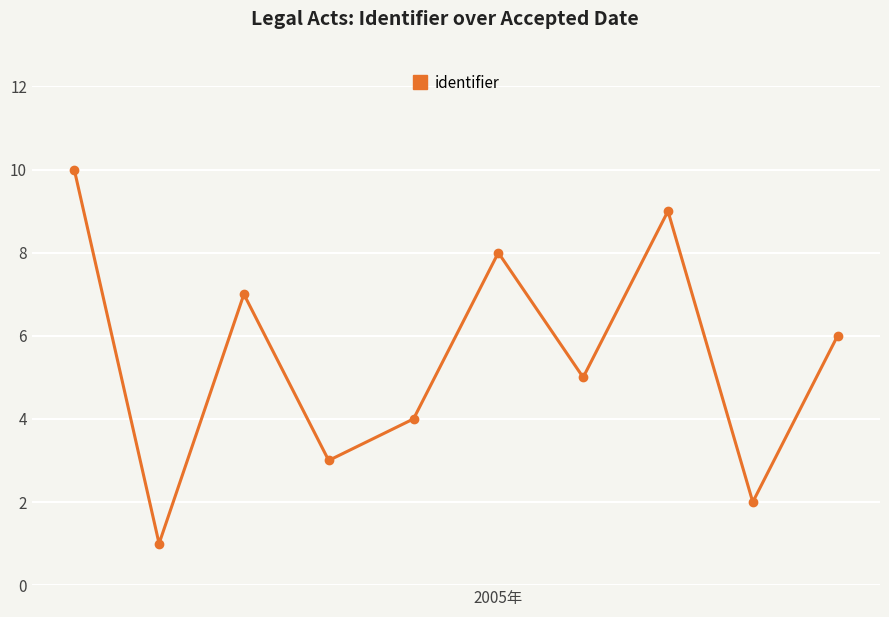

Reading left to right, what are all the values shown in this chart?

10	1	7	3	4	8	5	9	2	6